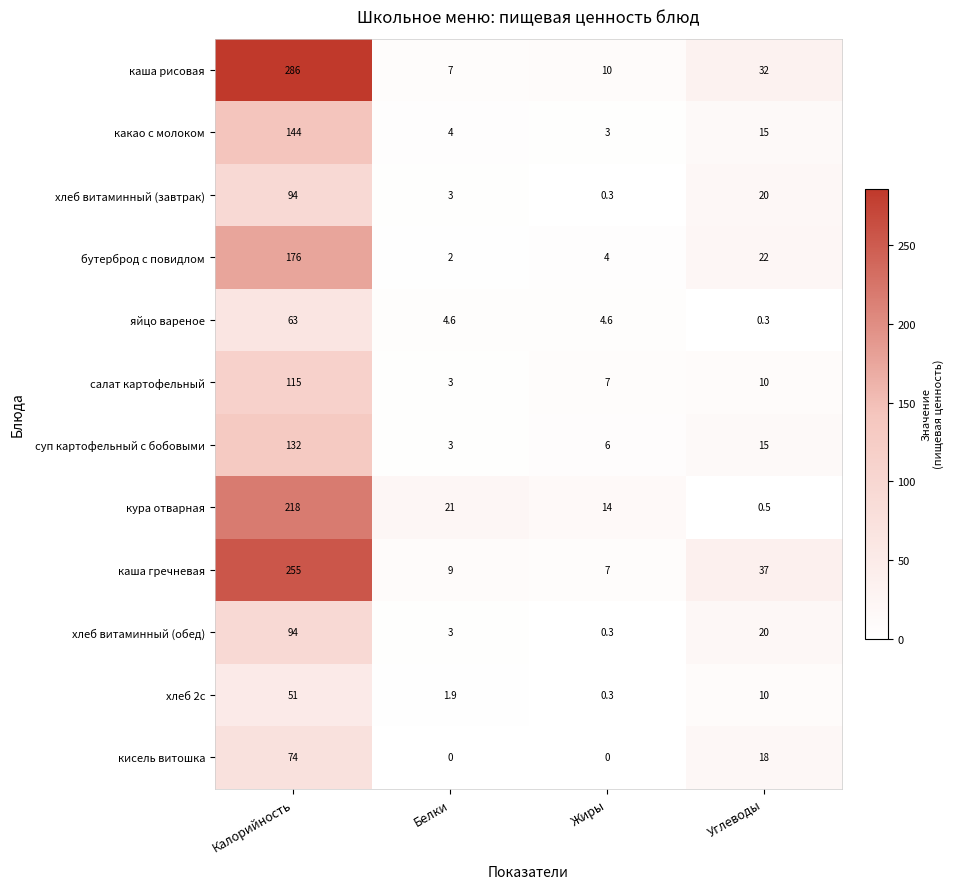

At which category does the chart reach its peak across all series?

Калорийность